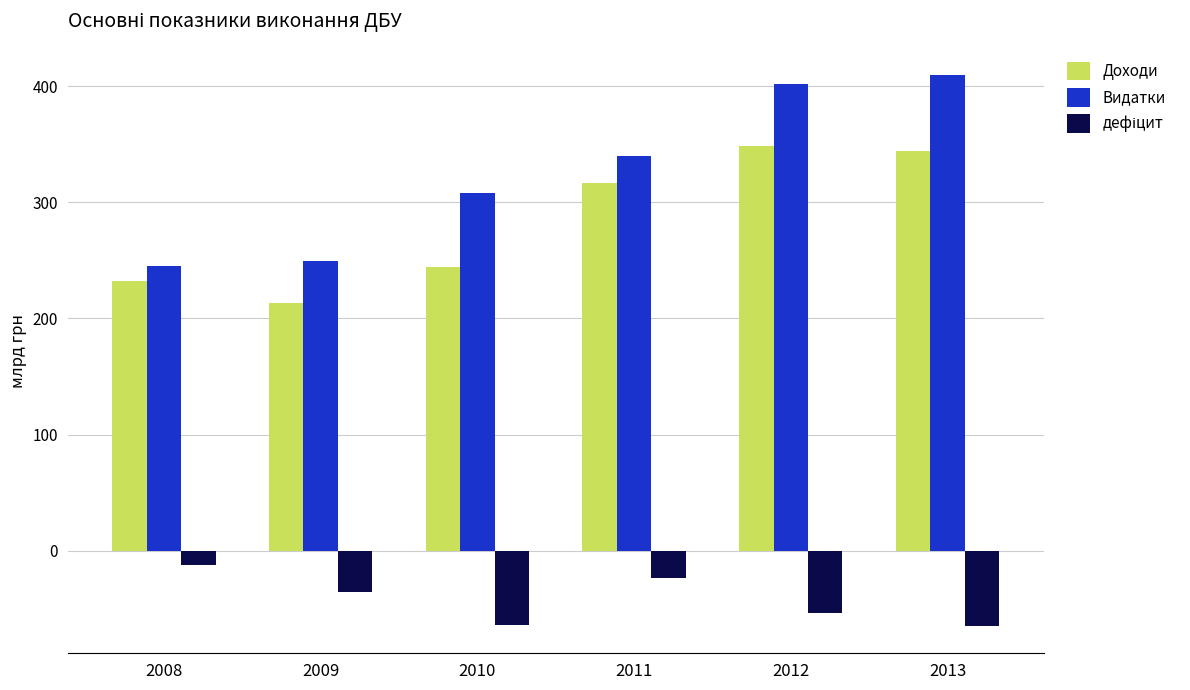

At how many categories does at least one series exceed 319?

3